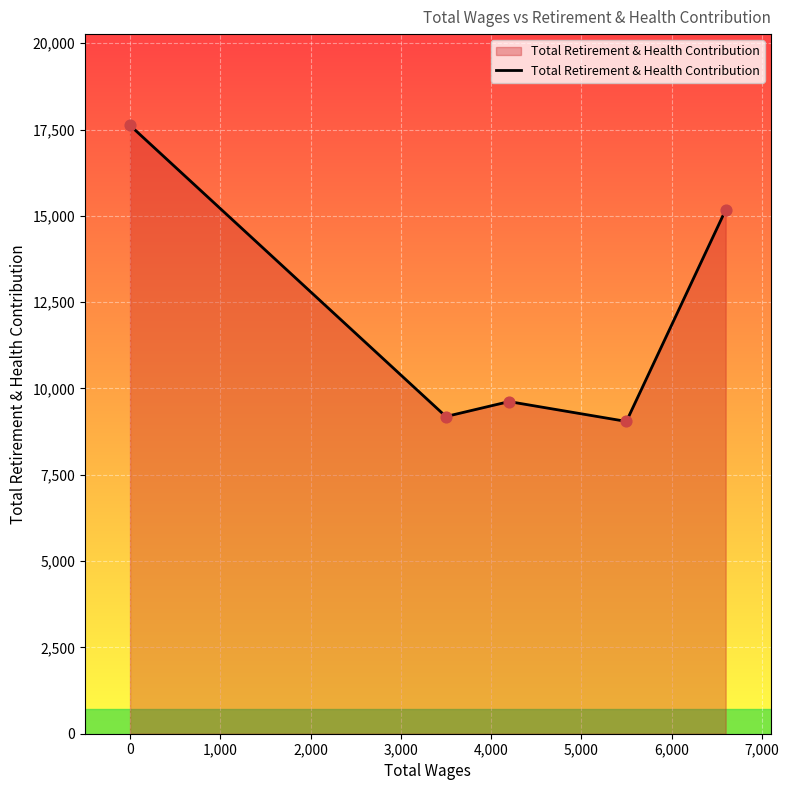

How many interior local peaks (higher than both neighbors) does the data have?

1